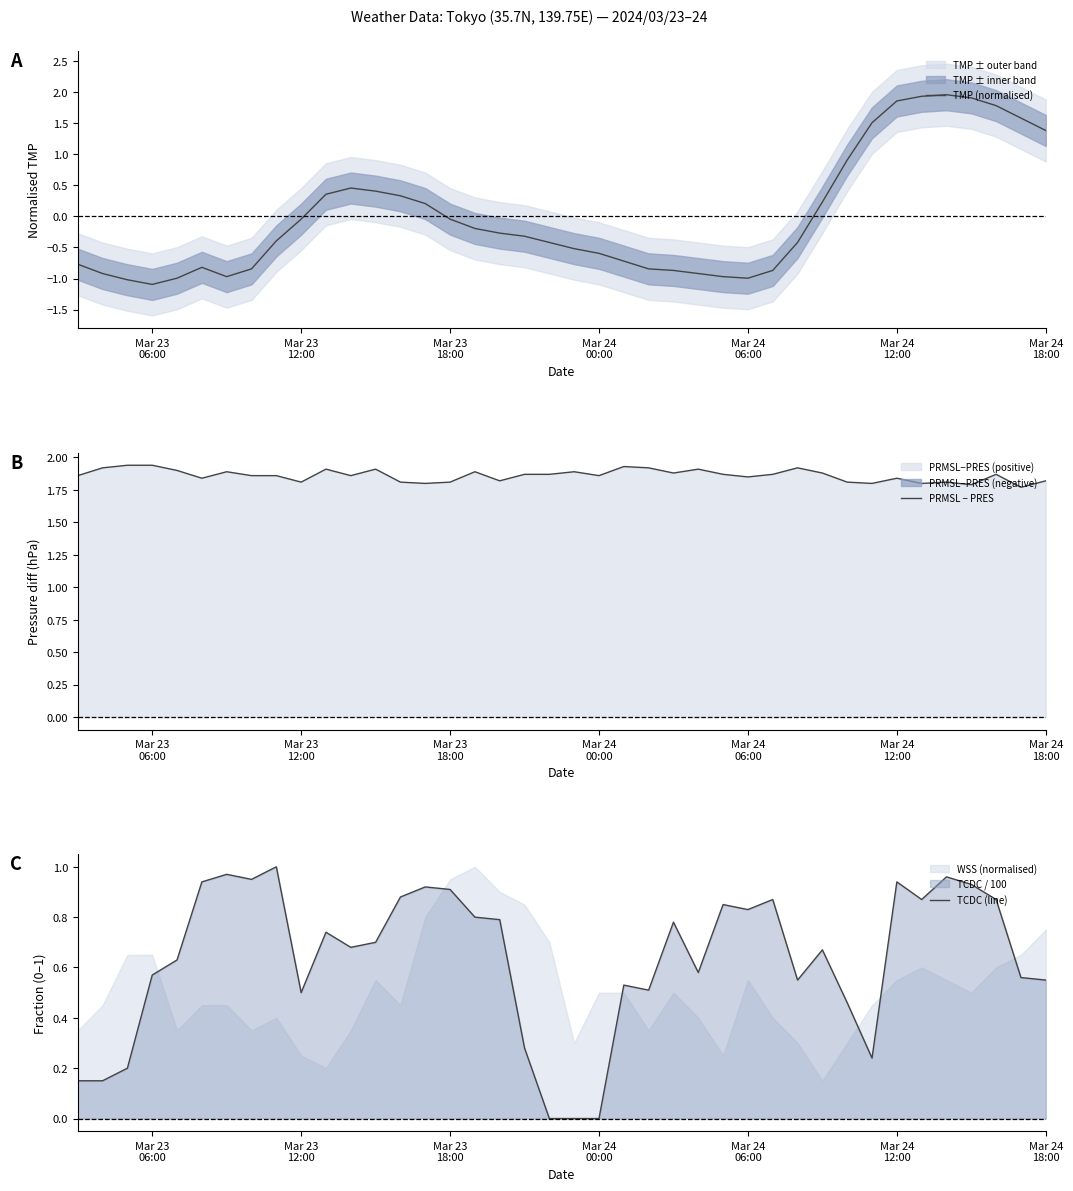

What is the highest value of the TMP (normalised) series?

2.0